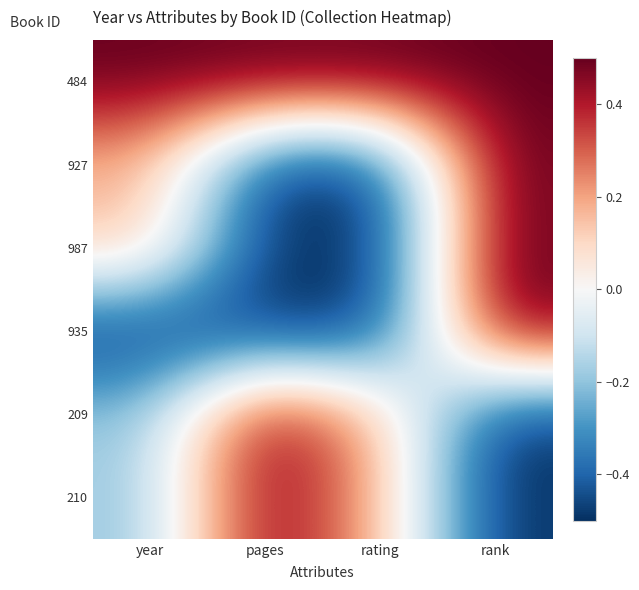

Reading right to left, extract all data points from this chart.

484: rank=0.5	rating=0.5	pages=0.5	year=0.5
927: rank=0.5	rating=-0.5	pages=-0.5	year=0.2
987: rank=0.5	rating=-0.5	pages=-0.5	year=0.2
935: rank=0.5	rating=-0.5	pages=-0.5	year=-0.5
209: rank=-0.5	rating=0.2	pages=0.5	year=-0.2
210: rank=-0.5	rating=0.2	pages=0.5	year=-0.2